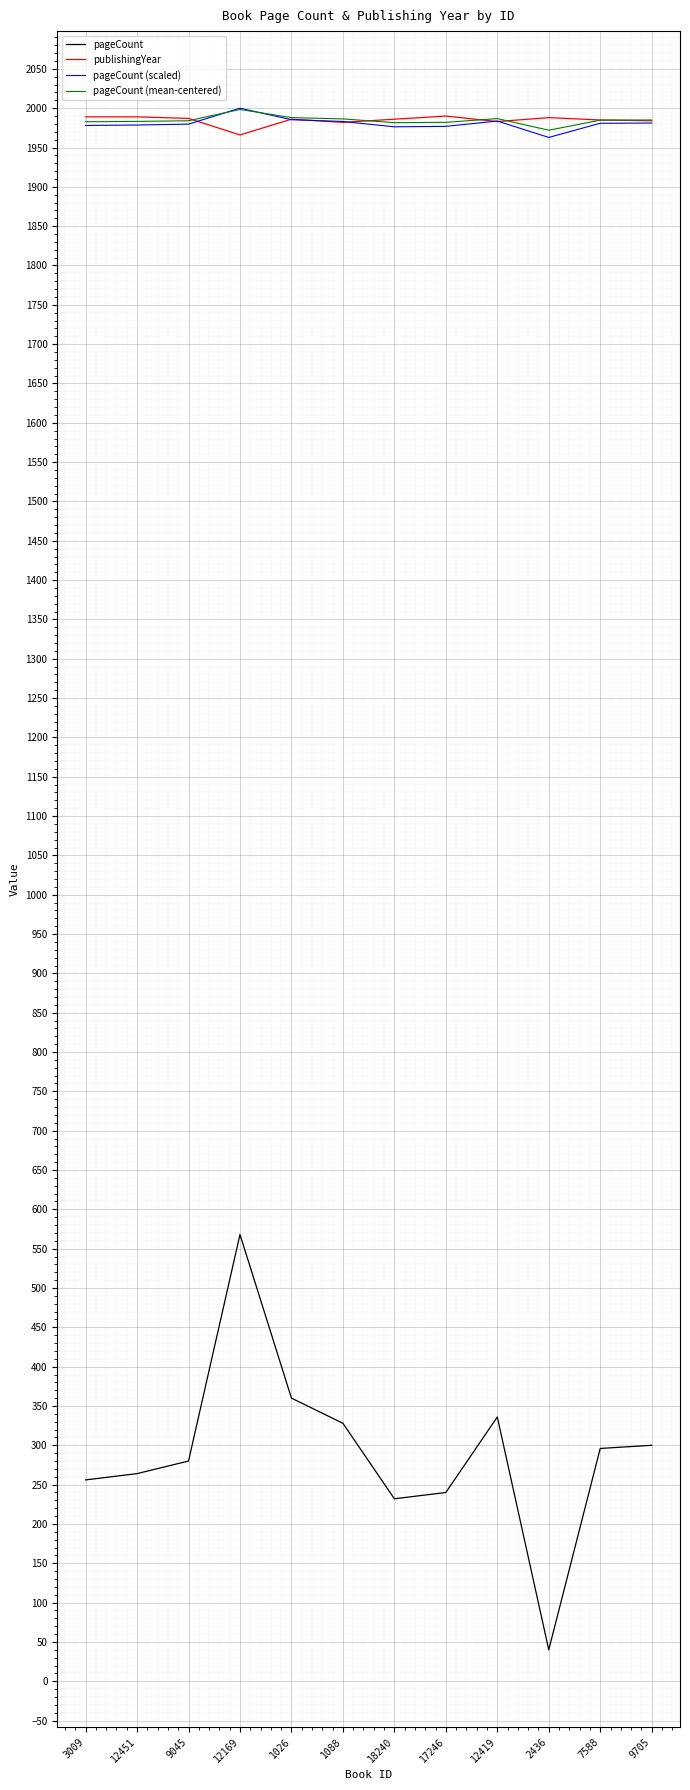

What is the maximum value for publishingYear?

1990.0